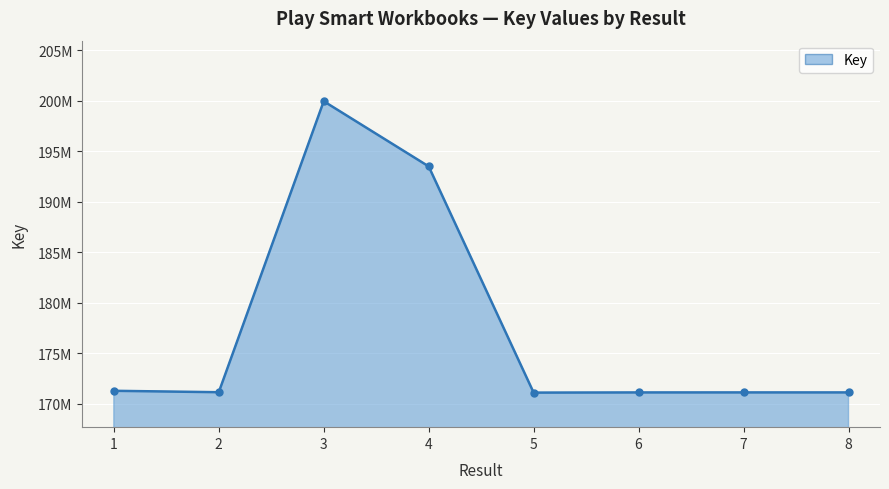

What is the ratio of the value at 2 to the value at 1?

1.0